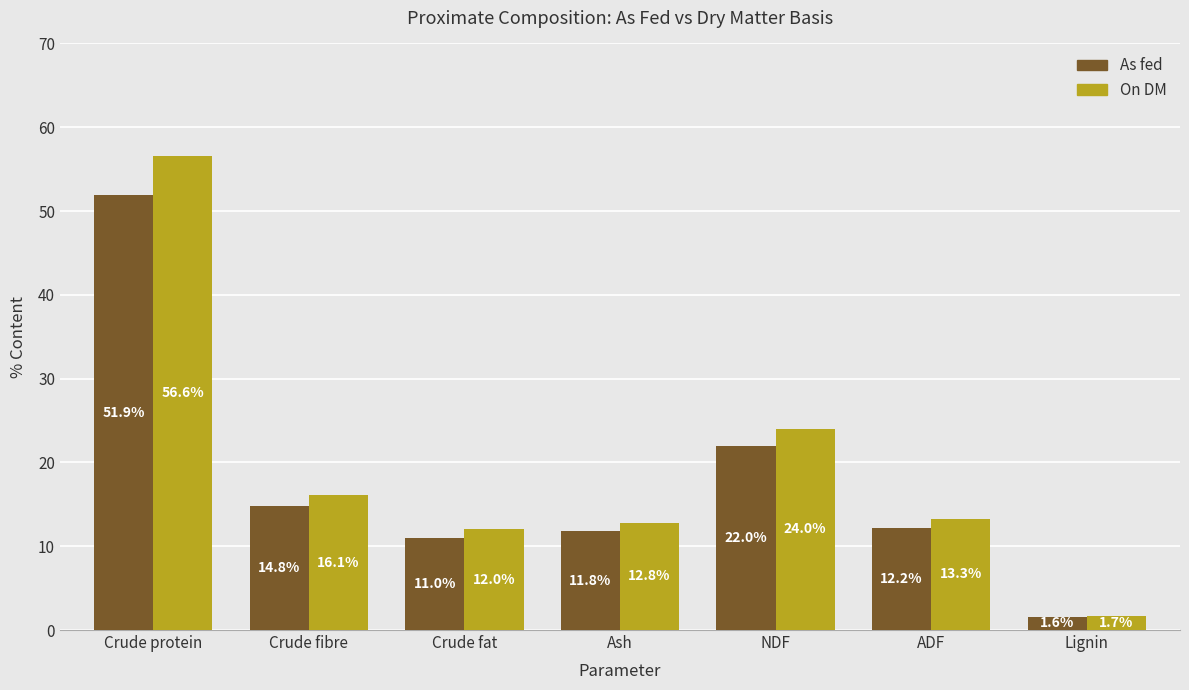

Rank the categories by On DM value from highest to lowest.

Crude protein, NDF, Crude fibre, ADF, Ash, Crude fat, Lignin